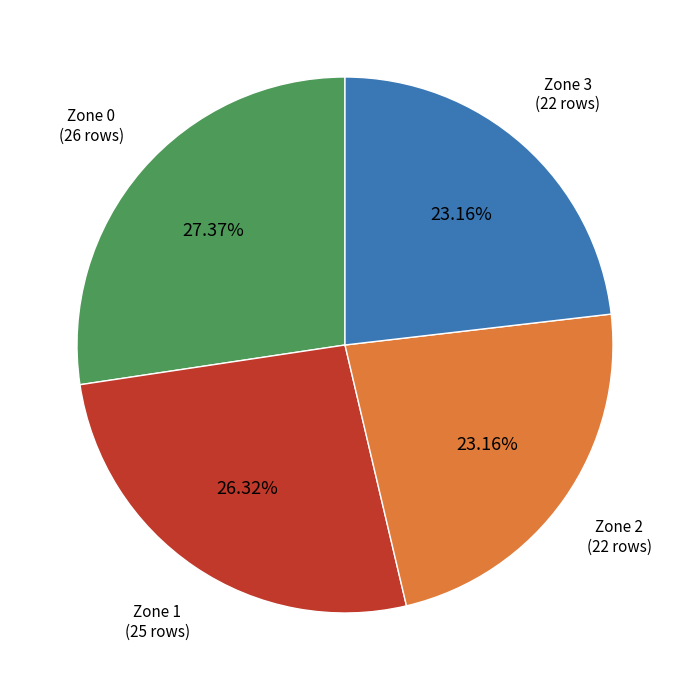

Is there any slice that represents more than half of the pie?

No